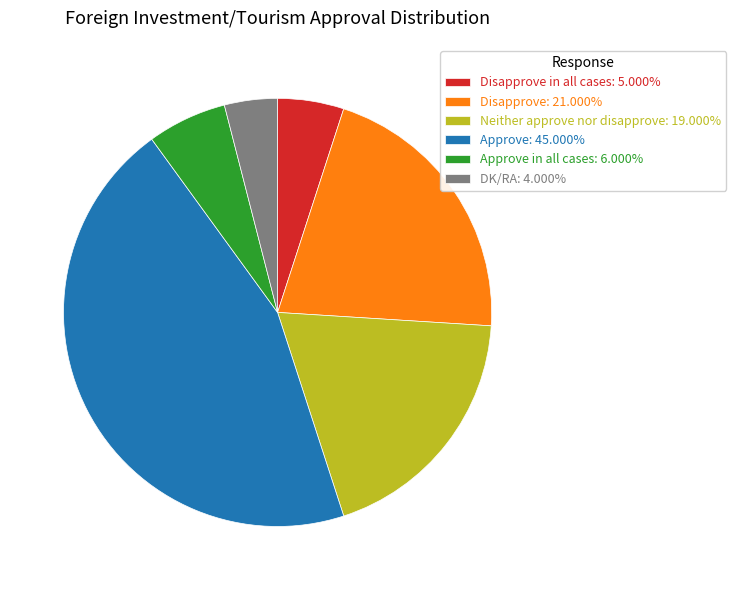

Is Neither approve nor disapprove: 19.000% the majority of the pie?

No